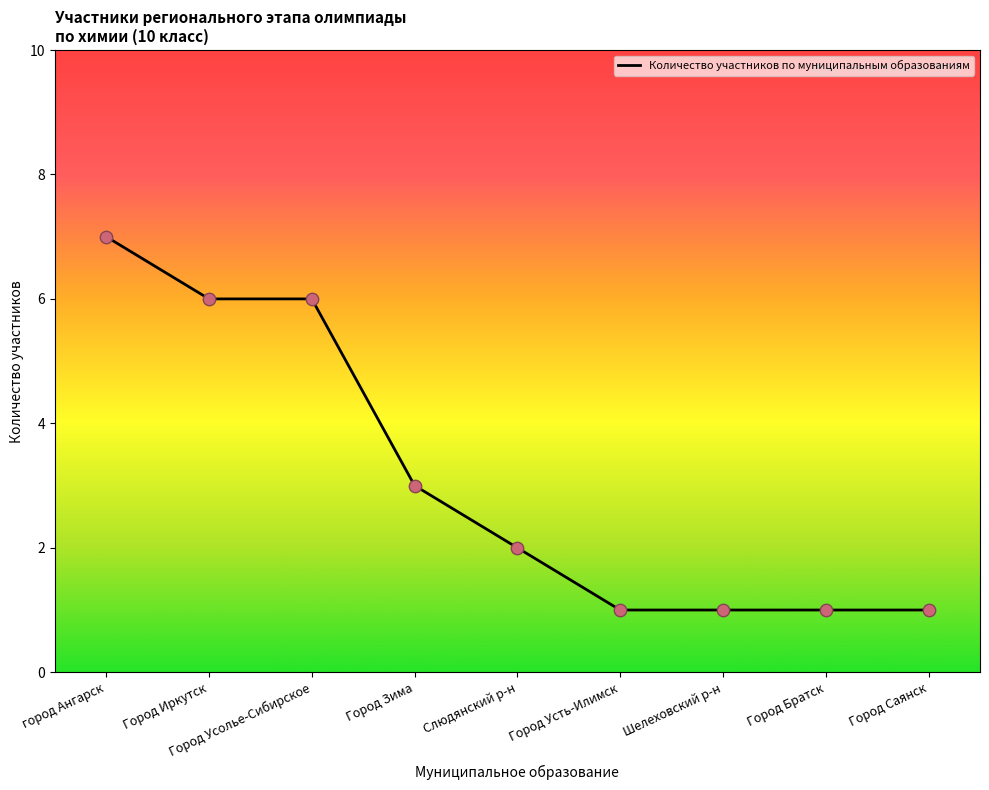

What is the ratio of the value at город Ангарск to the value at Город Усолье-Сибирское?

1.2